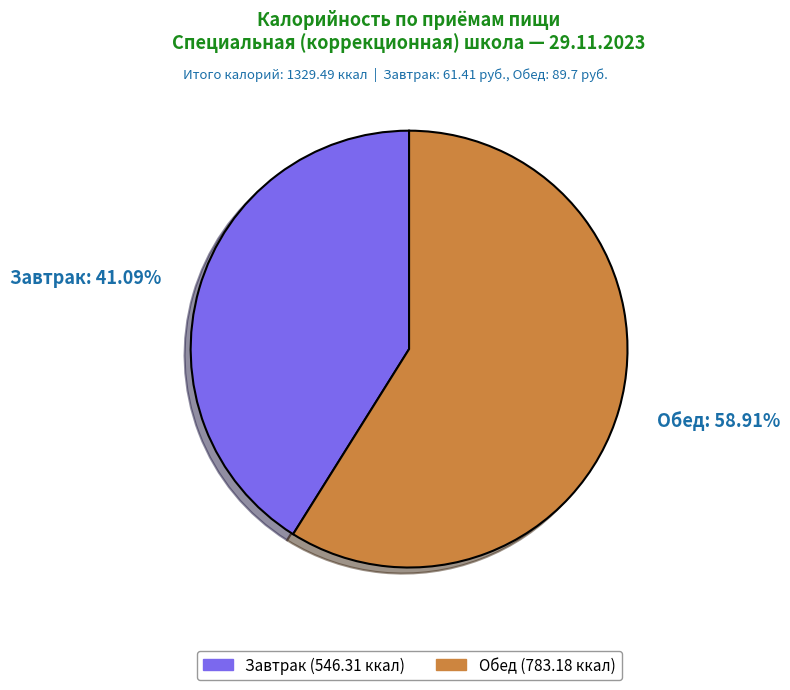

Rank the categories by value from highest to lowest.

Обед, Завтрак